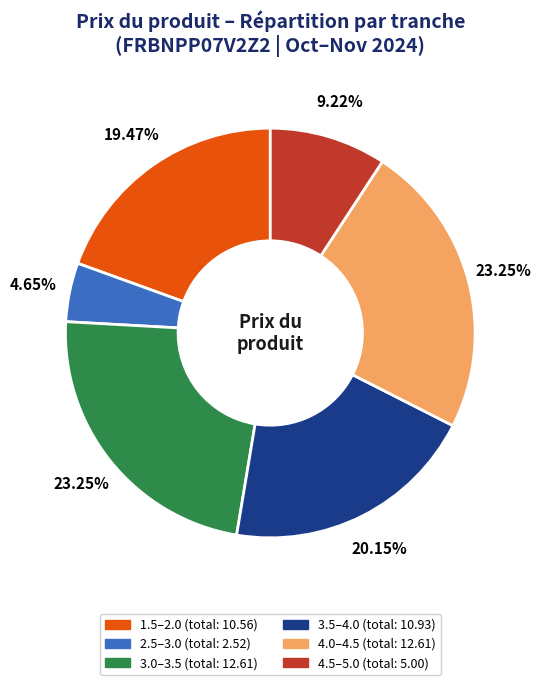

Is there a majority slice in this chart?

No